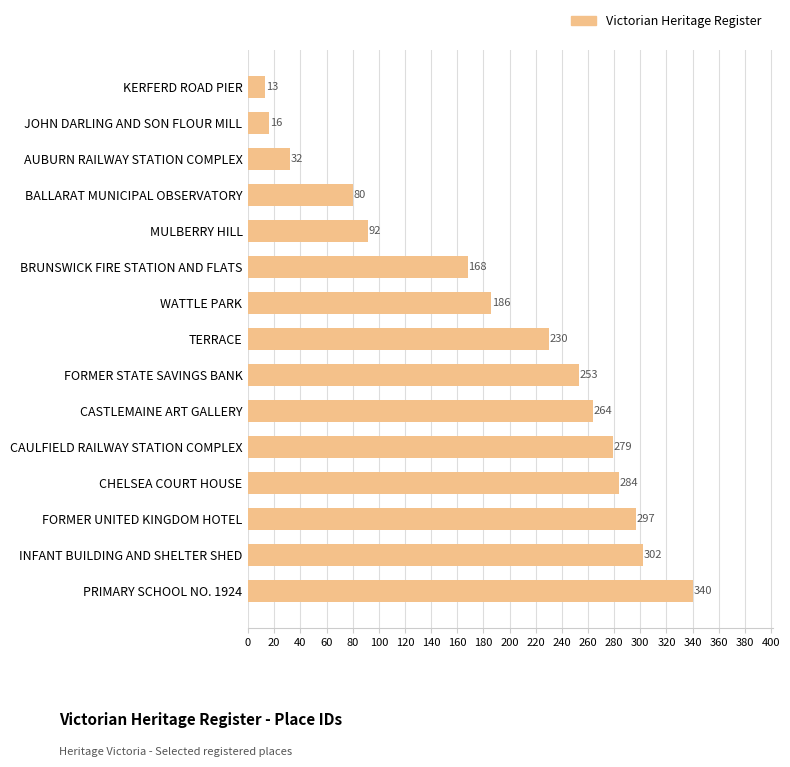

Does the chart contain stacked bars?

No